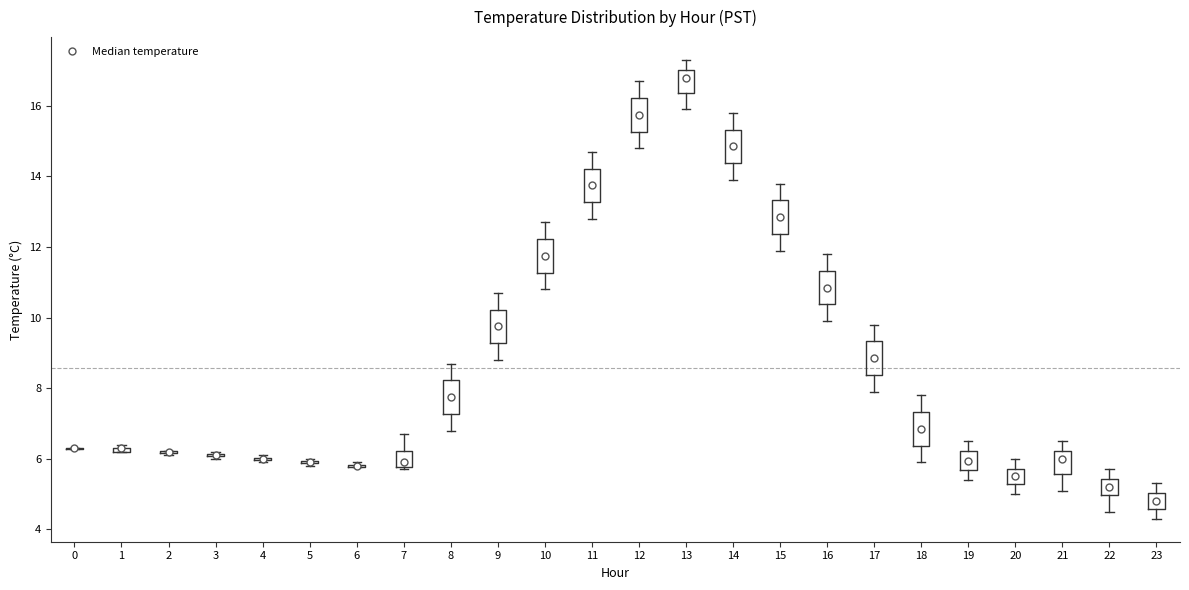

Where does the median line of the box at x = 16 sit on the y-axis? The values are not printed on the chart, so give them approximately, as read against the axis.

10.8